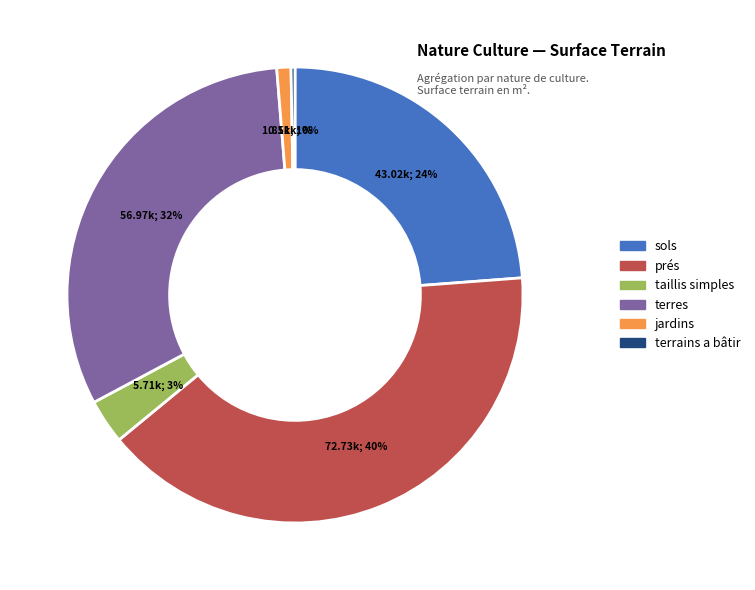

Which slice is the largest?

prés